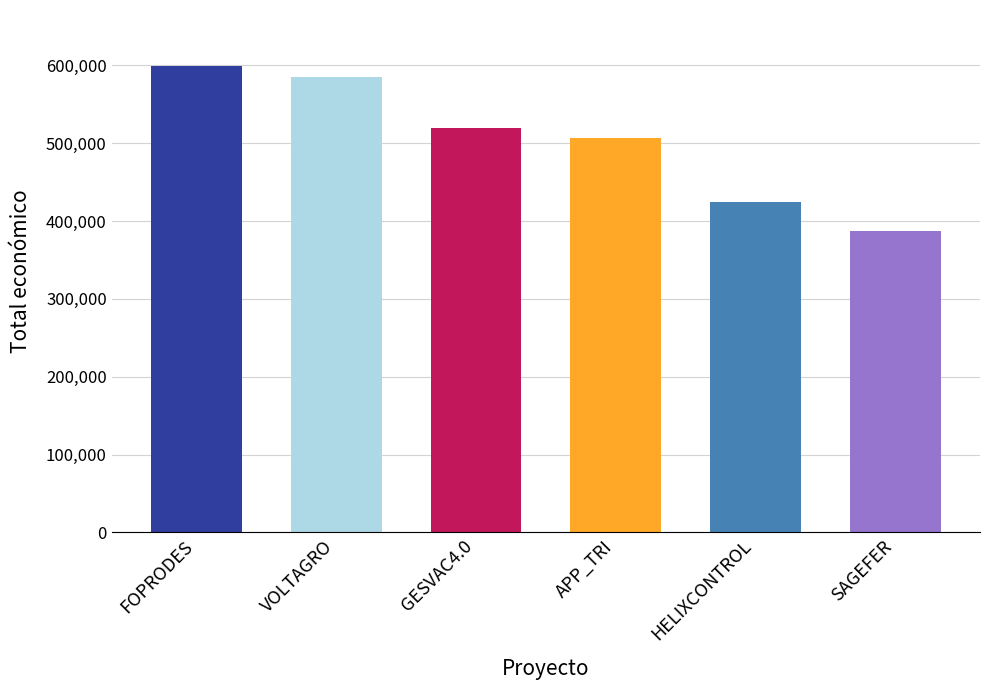

What is the value of the 4th bar from the left?

507255